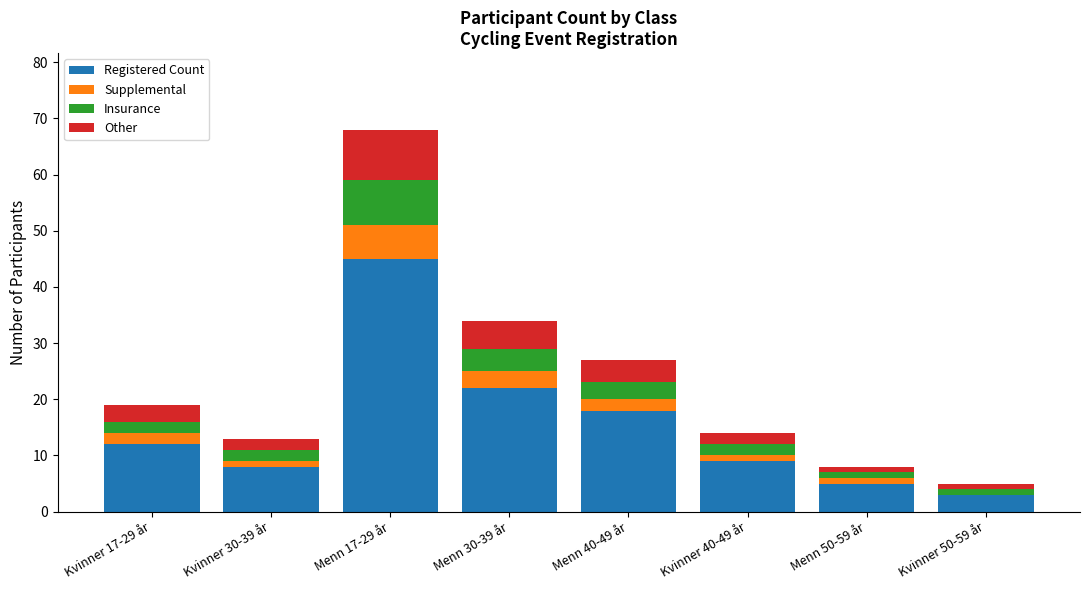

At which label is Registered Count closest to 24?

Menn 30-39 år